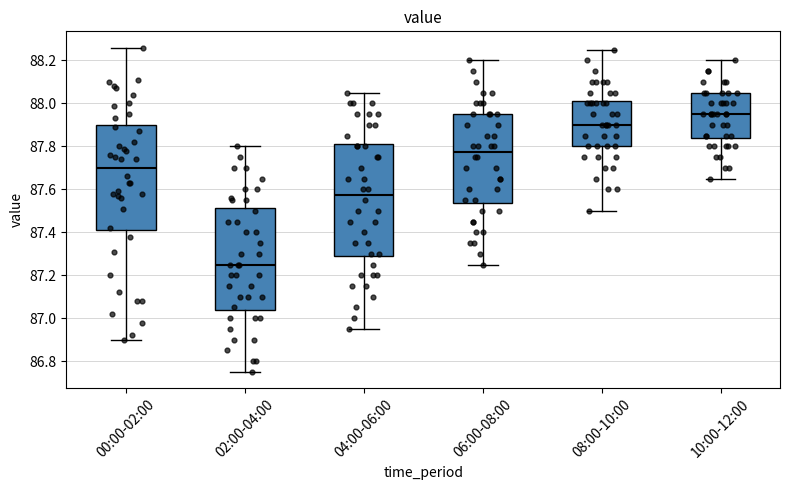

Where does the upper whisker of the box for 04:00-06:00 end on the y-axis? The values are not printed on the chart, so give them approximately, as read against the axis.

88.06